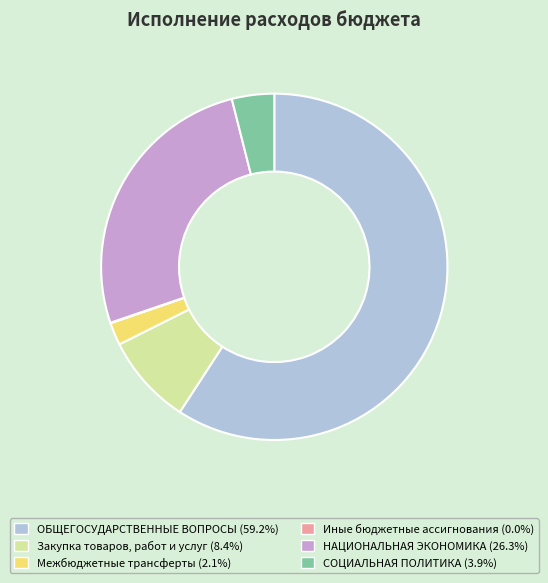

What is the largest slice in the pie chart?

ОБЩЕГОСУДАРСТВЕННЫЕ ВОПРОСЫ